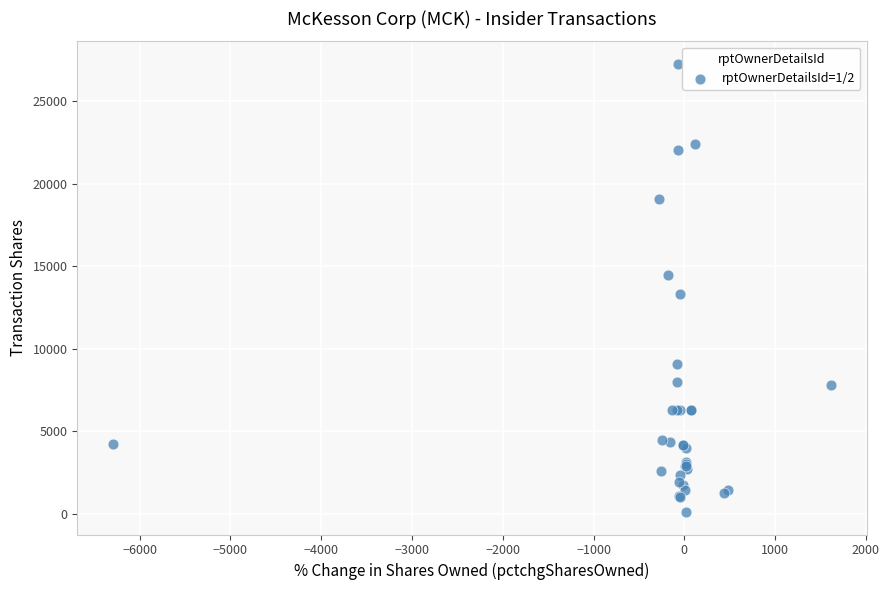

What Y value in the scatter plot is closest to 13695?

13330